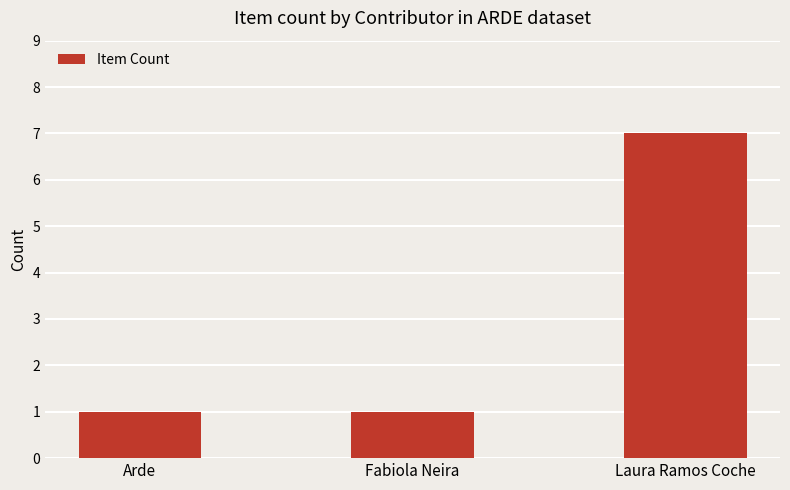

The value at Arde is 2. True or false?

False